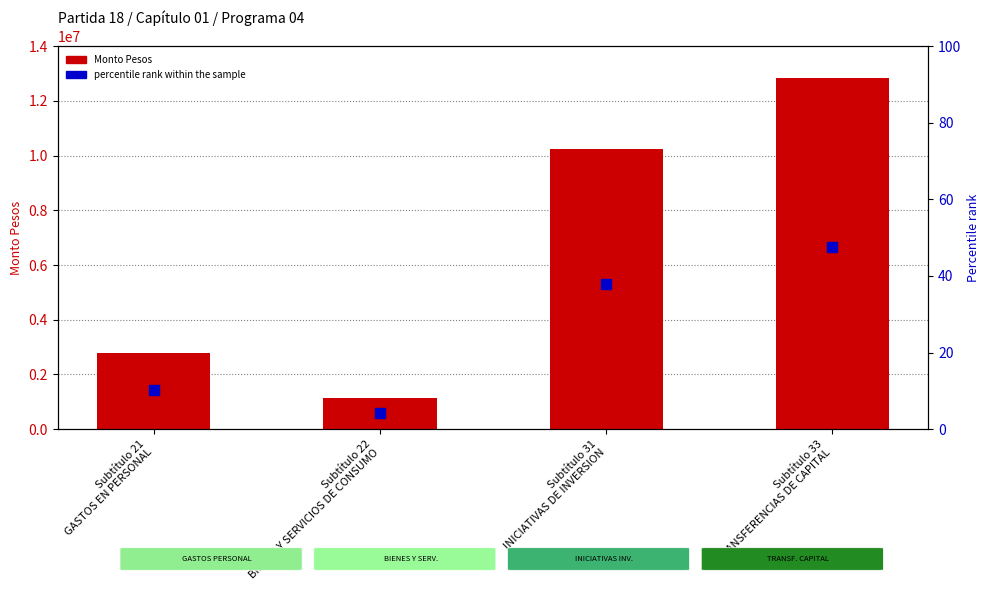

Which category has the highest value in the percentile rank within the sample series?

Subtítulo 33
TRANSFERENCIAS DE CAPITAL